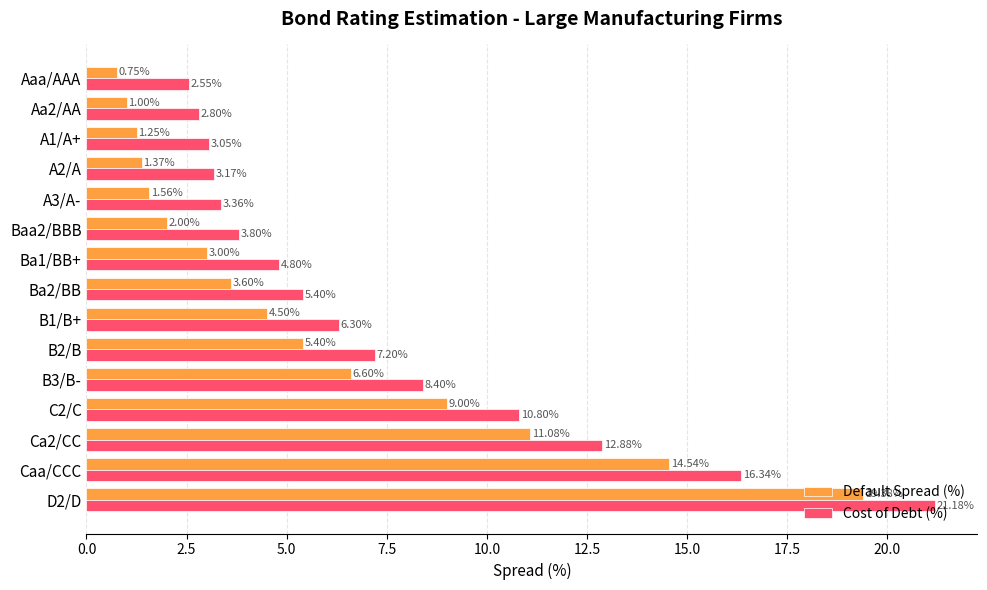

List the series in order of their peak value, lowest first.

Default Spread (%), Cost of Debt (%)